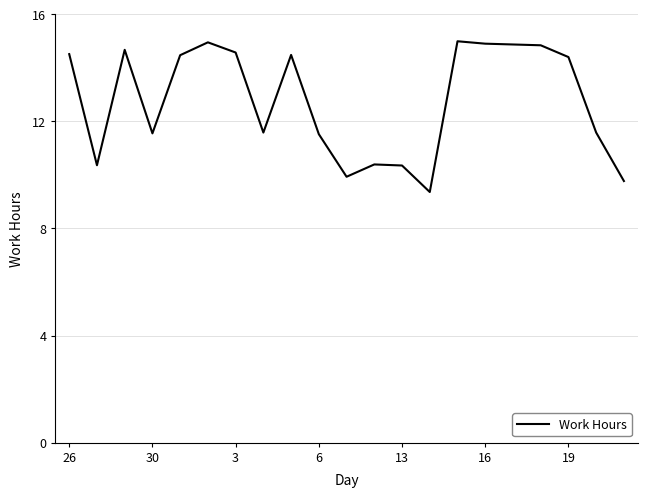

What is the maximum value shown in the chart?

15.0